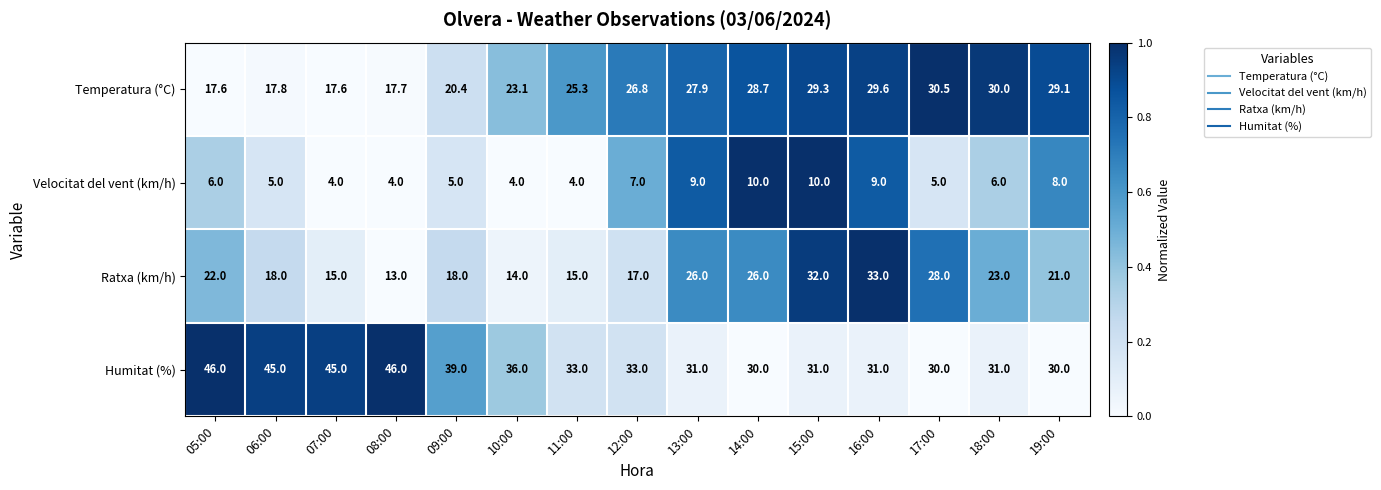

At 19:00, list the series in order from largest to smallest.

Humitat (%), Temperatura (°C), Ratxa (km/h), Velocitat del vent (km/h)